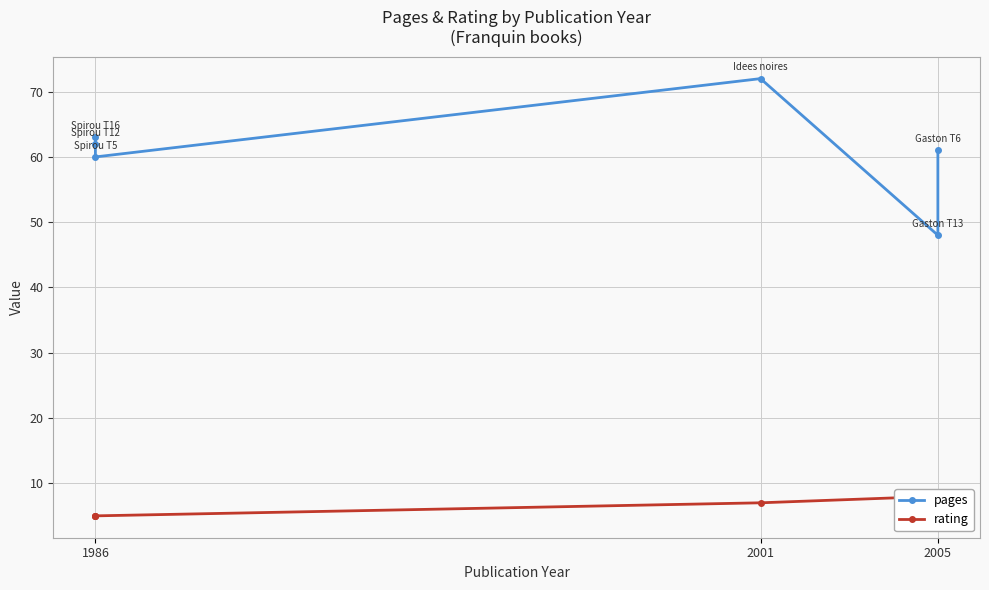

Reading left to right, what are all the values shown in this chart?

pages: 63	62	60	72	48	61
rating: 5	5	5	7	8	8